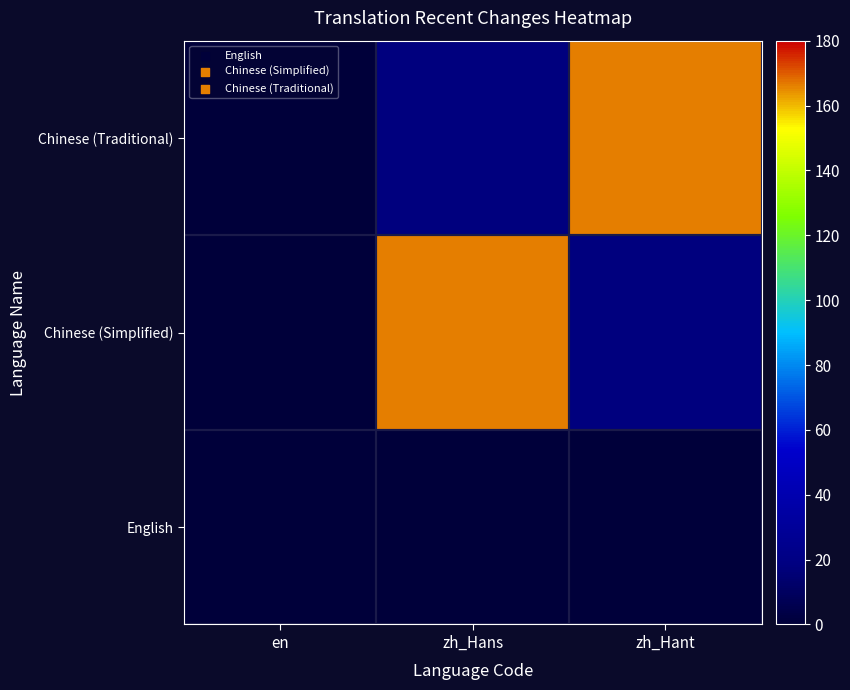

Reading right to left, what are all the values shown in this chart?

English: zh_Hant=0	zh_Hans=0	en=0
Chinese (Simplified): zh_Hant=18	zh_Hans=166	en=0
Chinese (Traditional): zh_Hant=166	zh_Hans=18	en=0